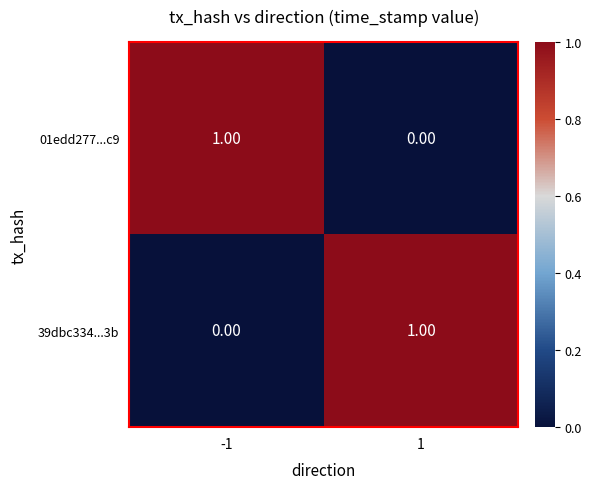

Is the value of 01edd277...c9 at 1 greater than the value of 39dbc334...3b at 1?

No